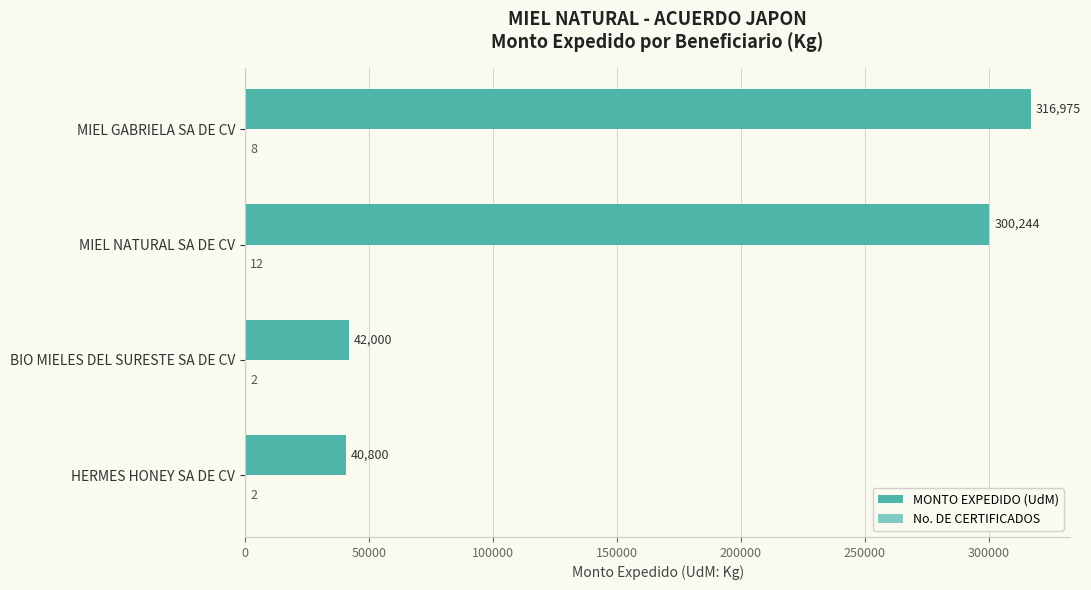

Count the number of categories in the chart.

4